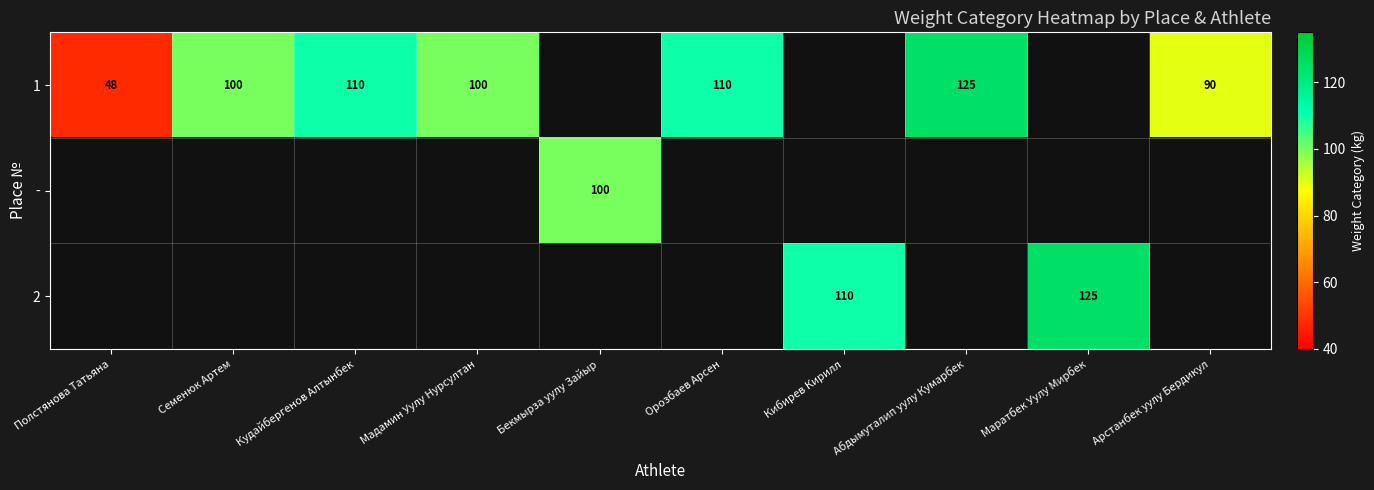

At how many categories does at least one series exceed 92?

8